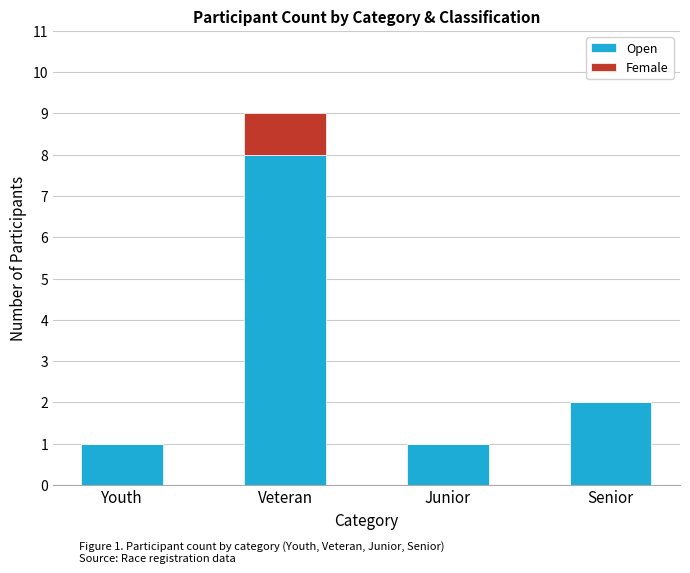

Reading left to right, list the values for the Open series.

Youth=1	Veteran=8	Junior=1	Senior=2